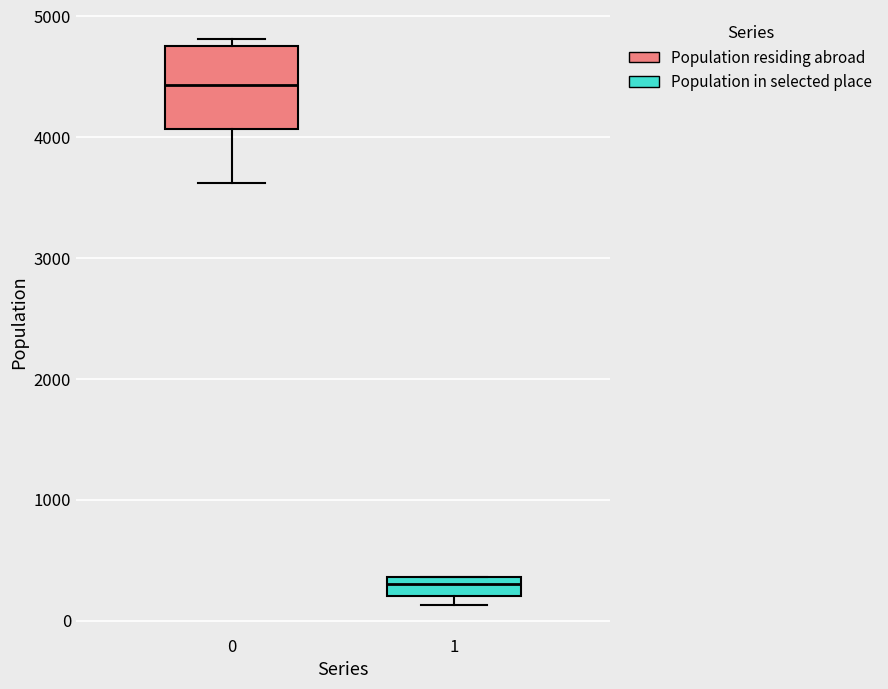

Where does the lower whisker of the box at x = 0 end on the y-axis? The values are not printed on the chart, so give them approximately, as read against the axis.

3600